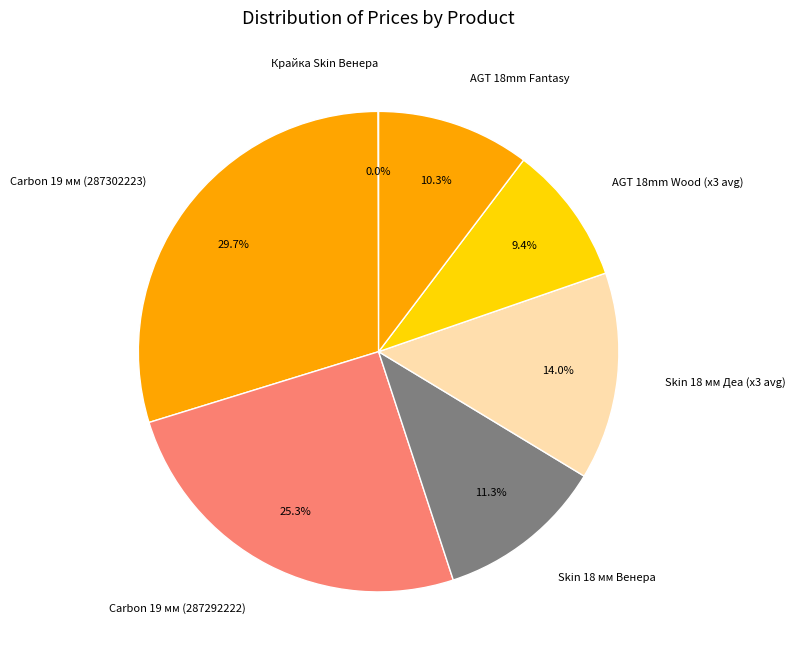

Combined, what portion of the pie is AGT 18mm Wood (x3 avg) and AGT 18mm Fantasy?

19.7%